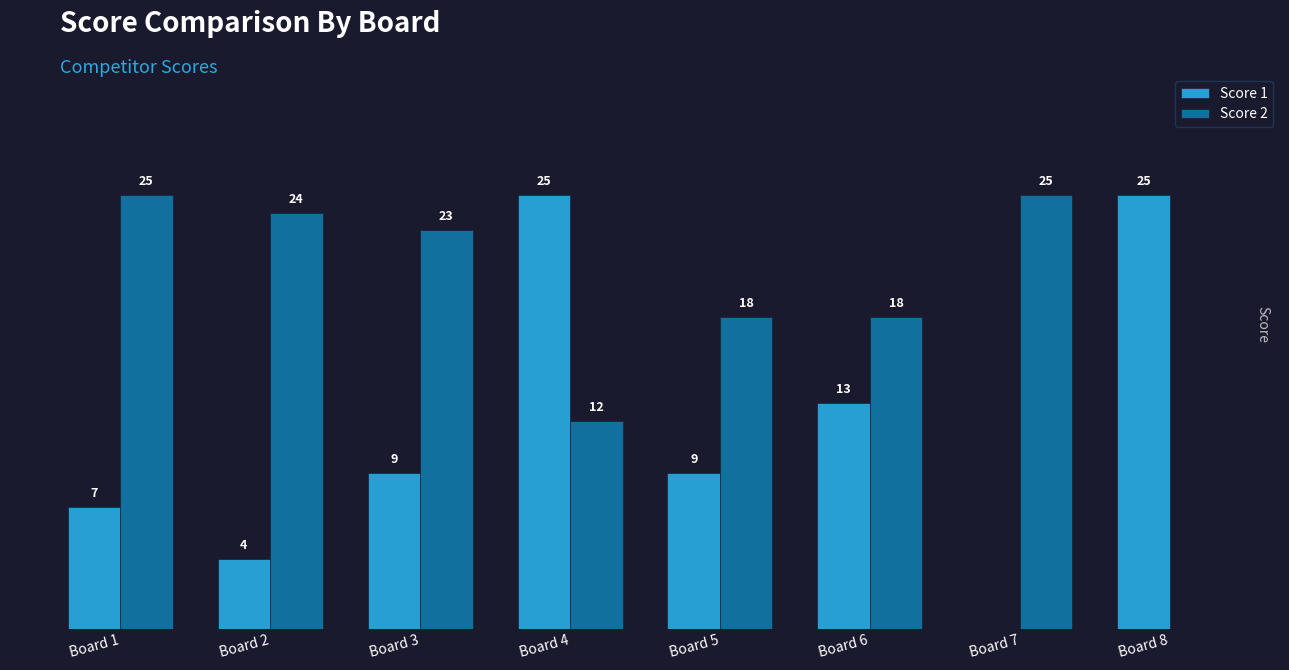

Is the value of Score 2 at Board 1 greater than the value of Score 1 at Board 6?

Yes